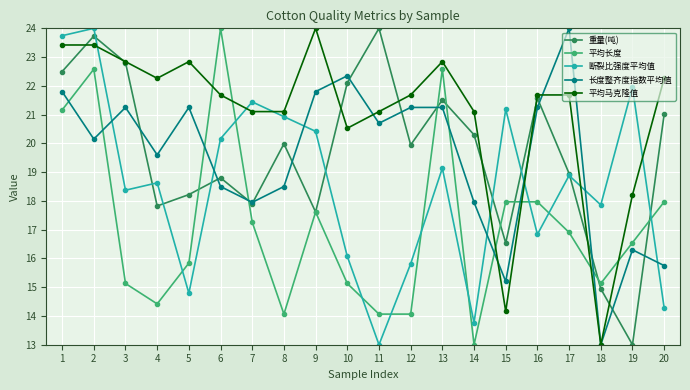

Where does the 平均马克隆值 series first go above 21?

1